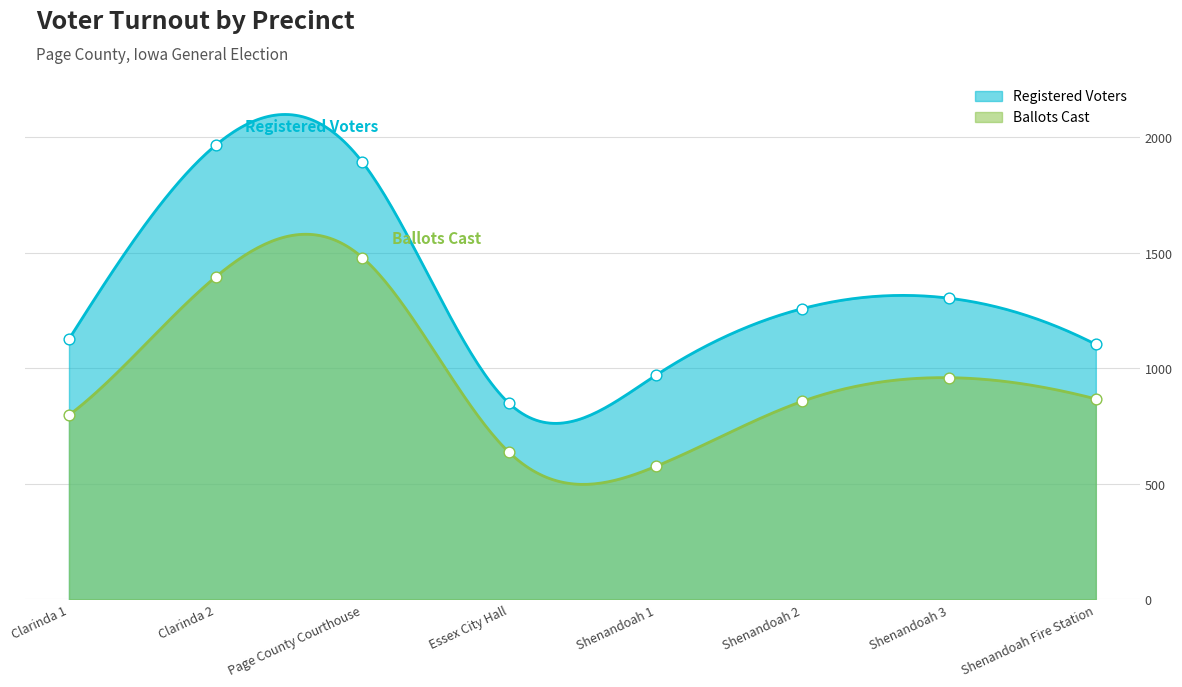

What are all the series names shown in the legend?

Registered Voters, Ballots Cast